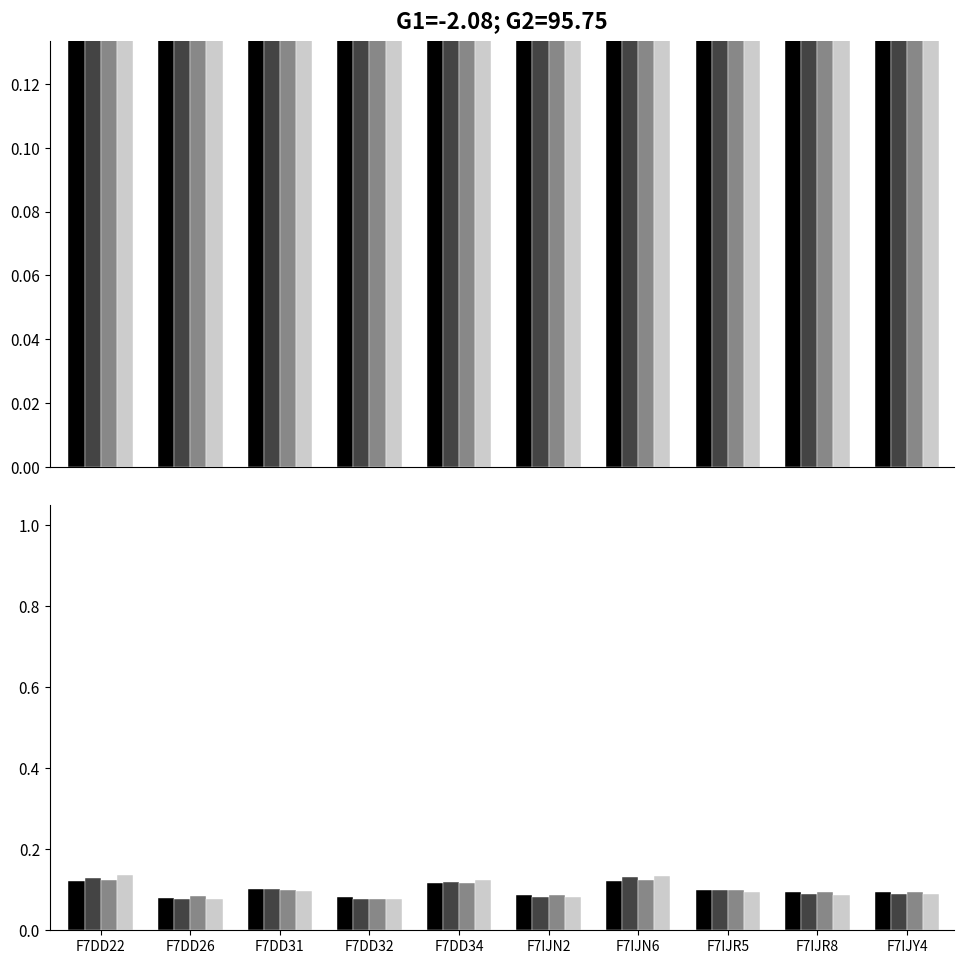

At how many categories does at least one series exceed 0?

10